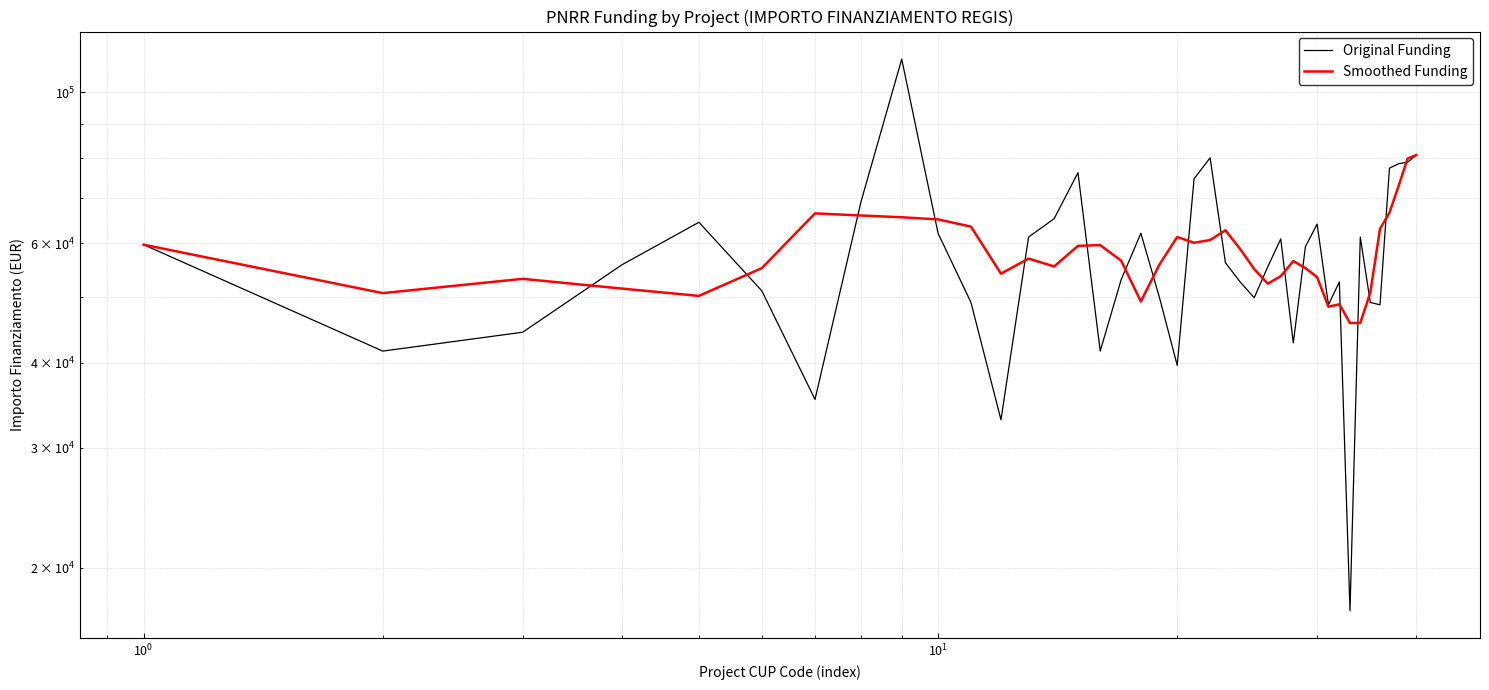

Is this an area chart (filled region under the line)?

No